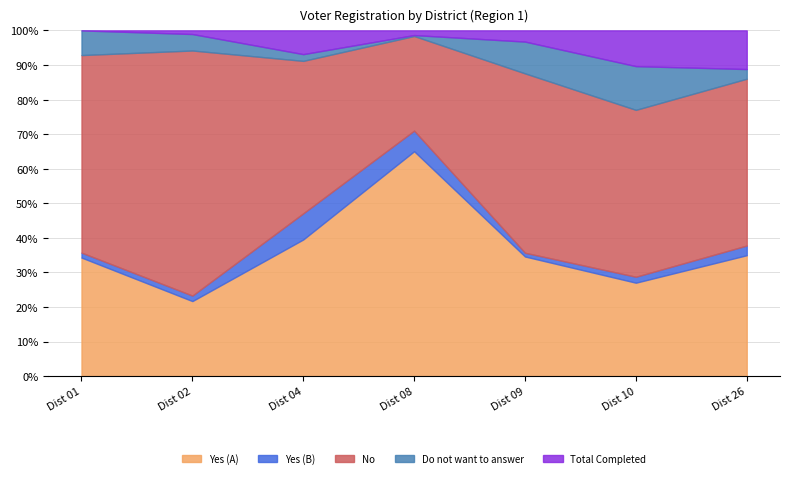

Rank the series at Dist 26 from lowest to highest value.

Yes (B), Do not want to answer, Total Completed, Yes (A), No